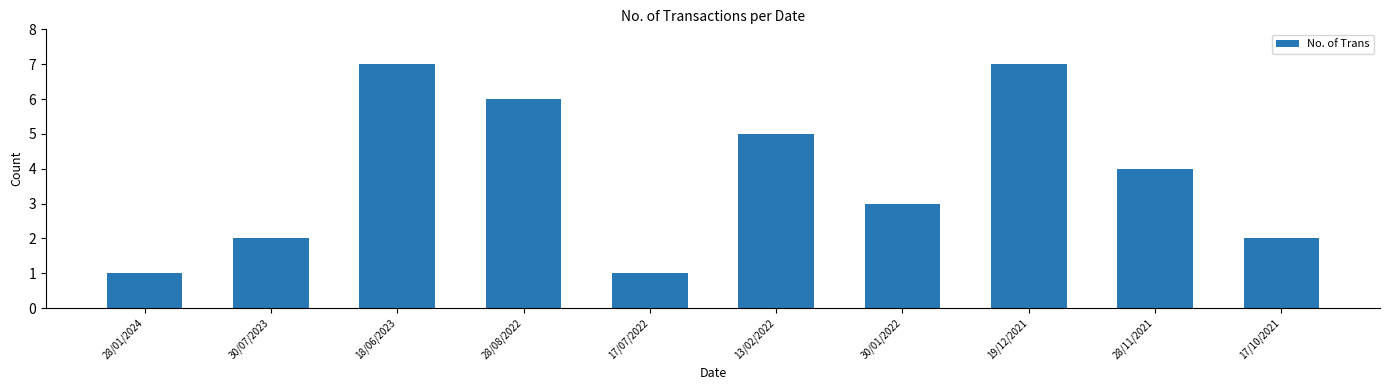

Is it true that the value at 18/06/2023 is 7?

True